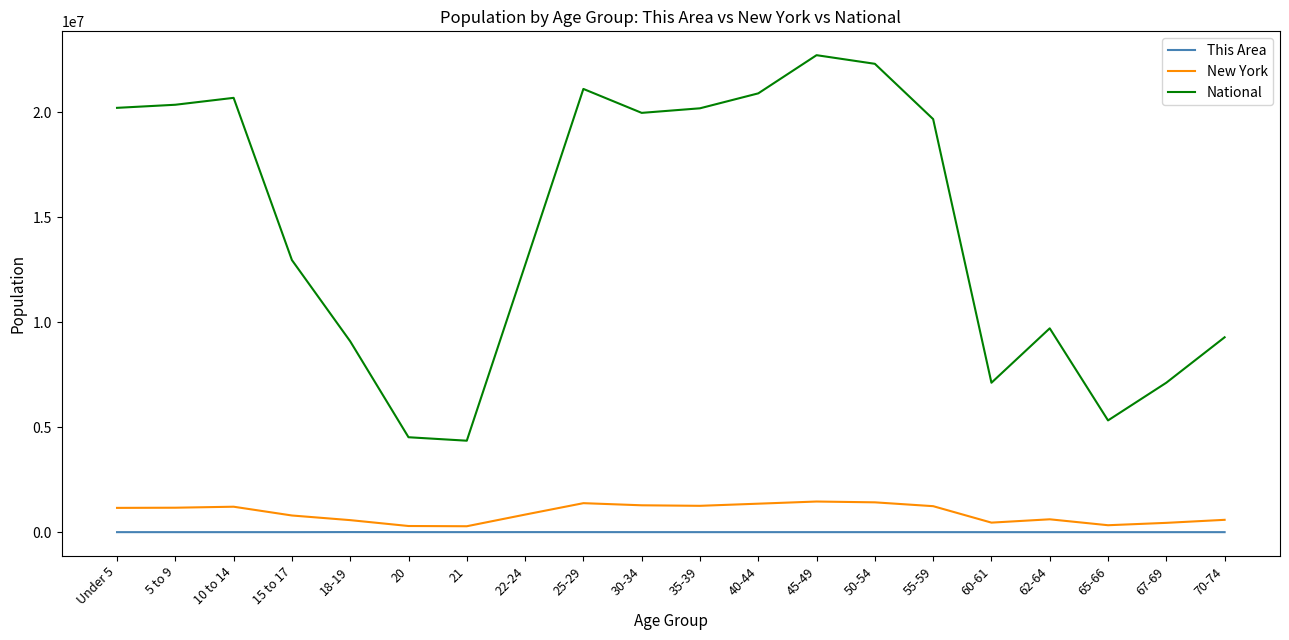

Which label corresponds to the largest value in the chart?

45-49